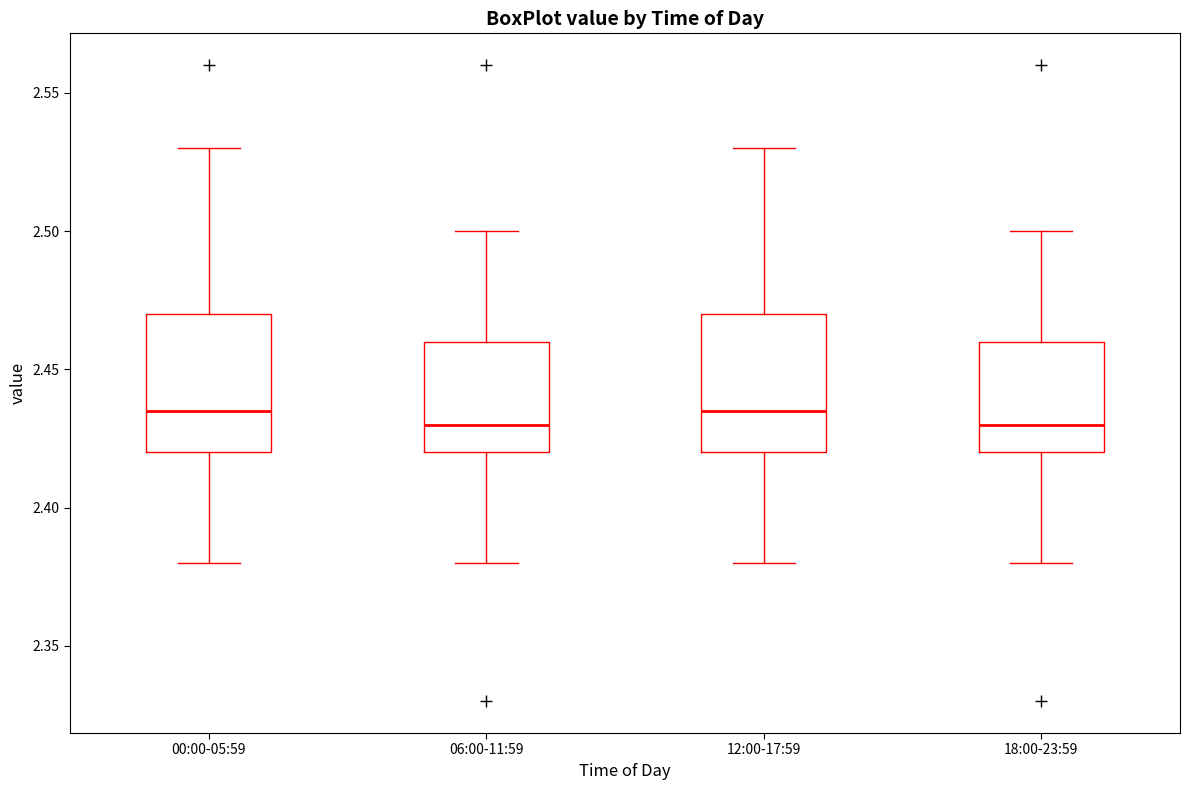

Reading left to right, transcribe this box plot: for each box, give where its median line is, the range the box spans, and where its two whiskers end, as read against the y-axis. The values are not printed on the chart, so give them approximately, as read against the axis.

00:00-05:59: median 2.435, box 2.420 to 2.470, whiskers 2.380 to 2.530
06:00-11:59: median 2.430, box 2.420 to 2.460, whiskers 2.380 to 2.500
12:00-17:59: median 2.435, box 2.420 to 2.470, whiskers 2.380 to 2.530
18:00-23:59: median 2.430, box 2.420 to 2.460, whiskers 2.380 to 2.500